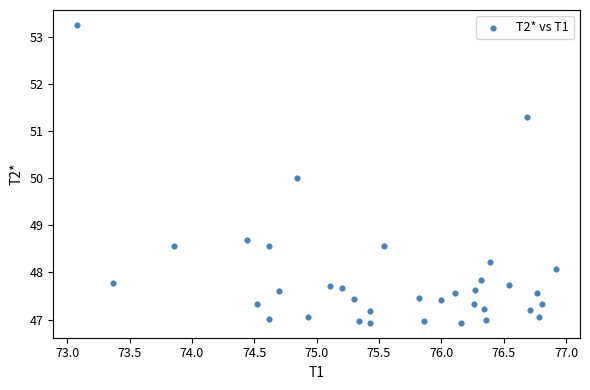

What is the range of Y values (max minus min)?

6.3